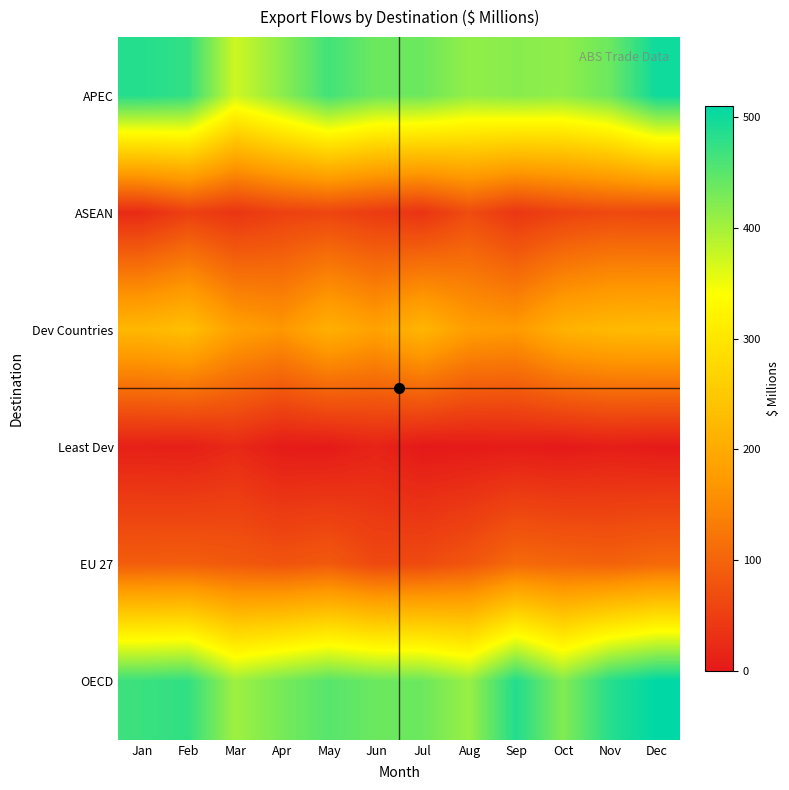

What is the total value across all series at Apr?

1148